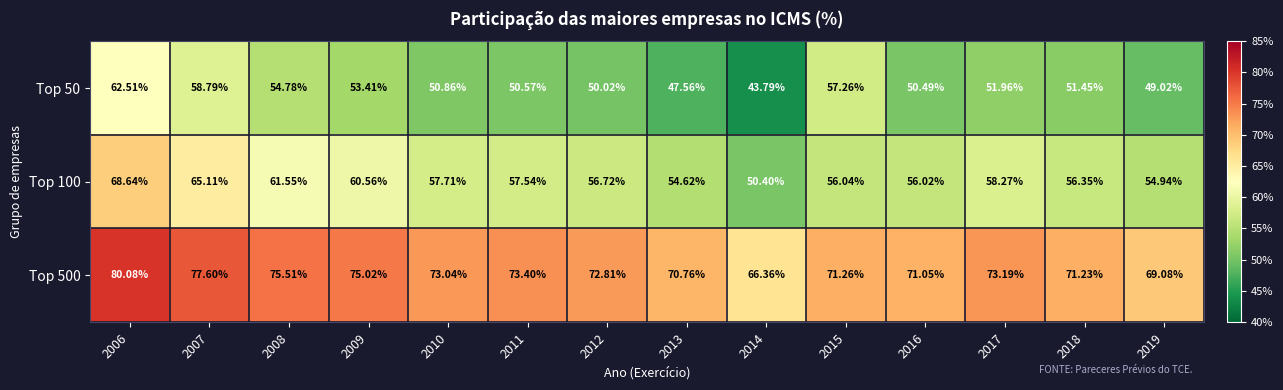

How many categories are shown in the chart?

14